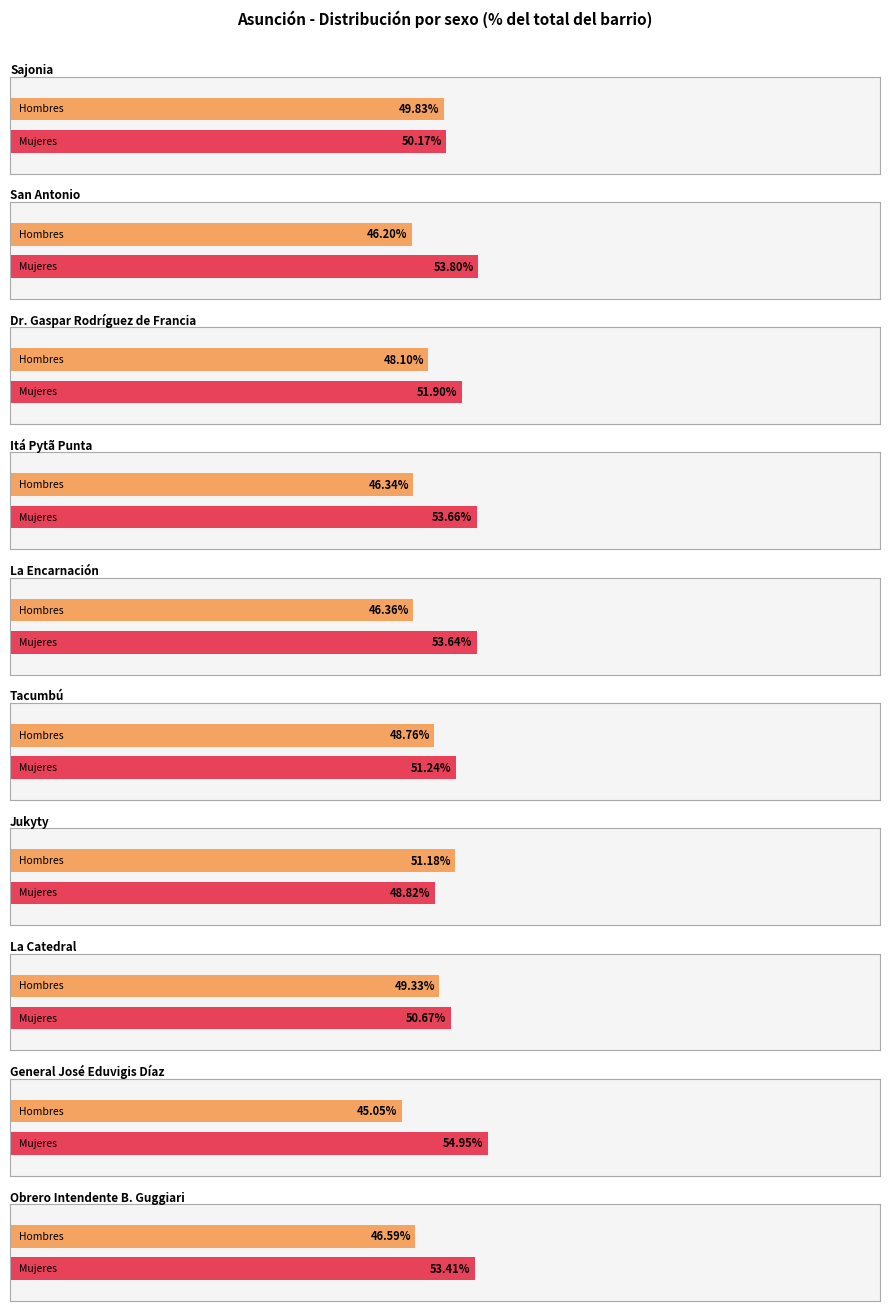

How many groups of bars are there?

10